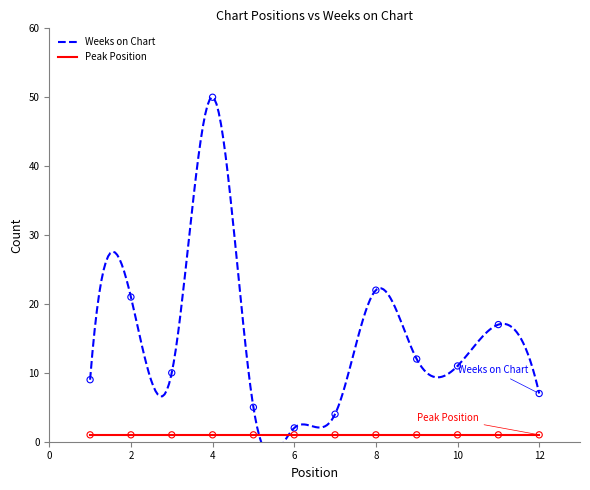

What is the change in value from 4 to 12?

-43